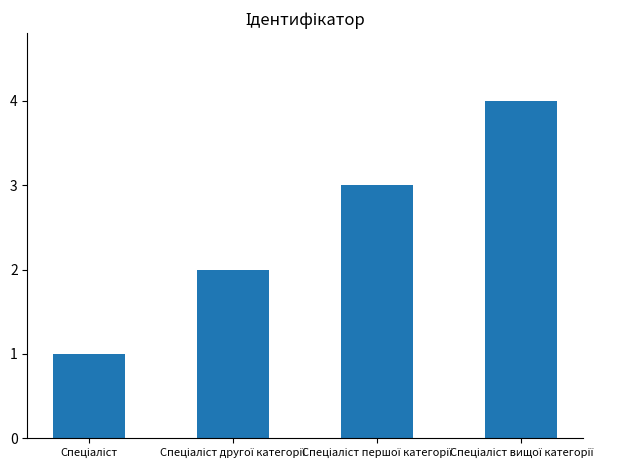

How many values are below 3?

2